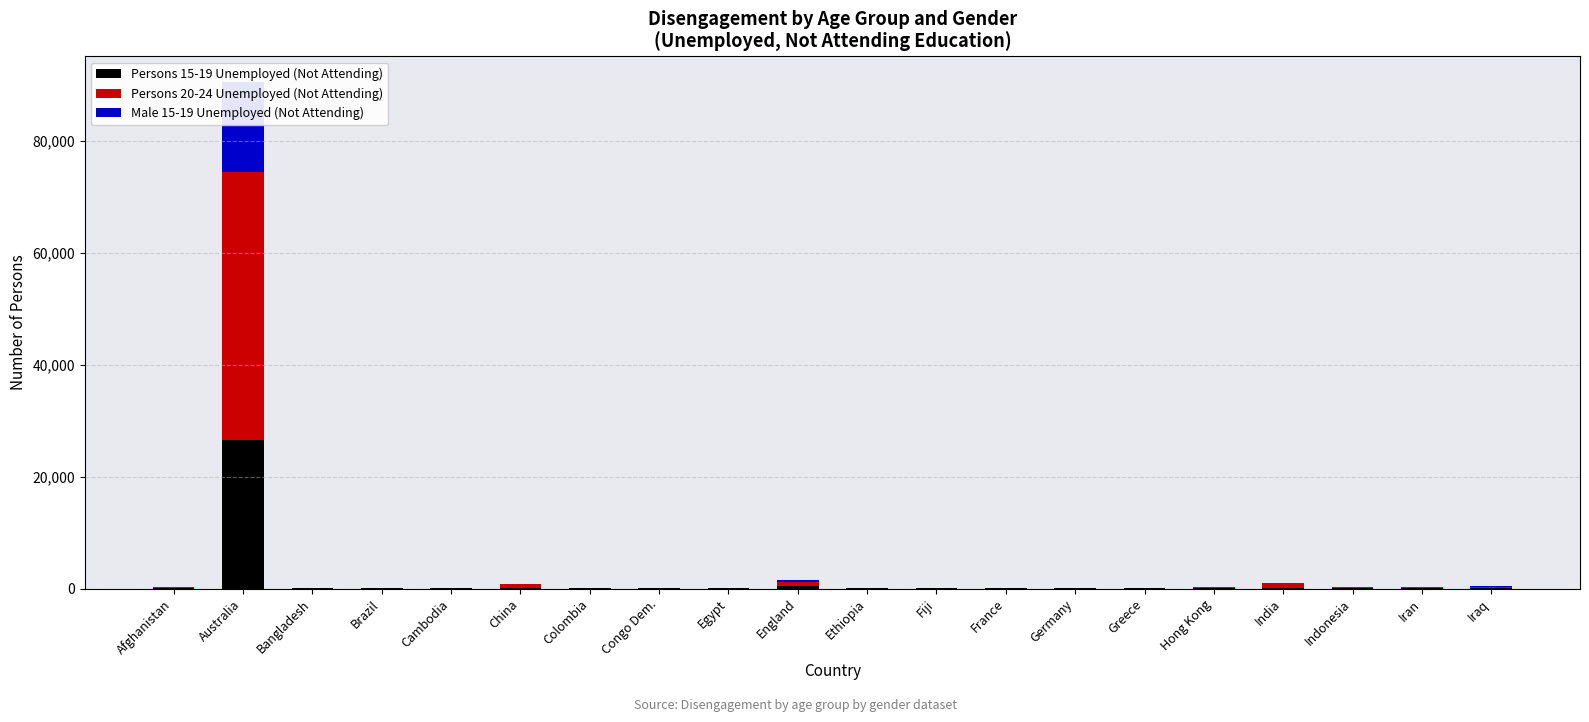

Reading left to right, list all the values displayed in this chart.

Persons 15-19 Unemployed (Not Attending): 23	26513	5	15	9	22	13	11	35	436	19	27	12	14	25	13	43	18	38	66
Persons 20-24 Unemployed (Not Attending): 274	47873	66	40	39	713	33	55	60	810	66	98	43	47	41	204	858	224	162	266
Male 15-19 Unemployed (Not Attending): 13	16147	0	10	6	14	9	6	17	256	14	12	10	4	14	3	29	13	27	55